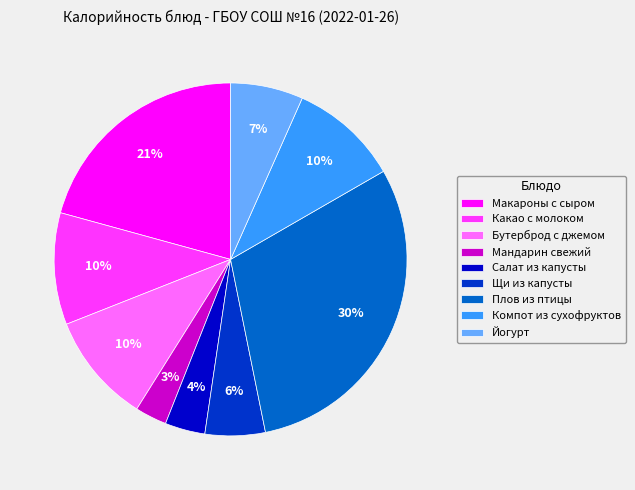

Combined, do Макароны с сыром and Мандарин свежий account for over 50%?

No